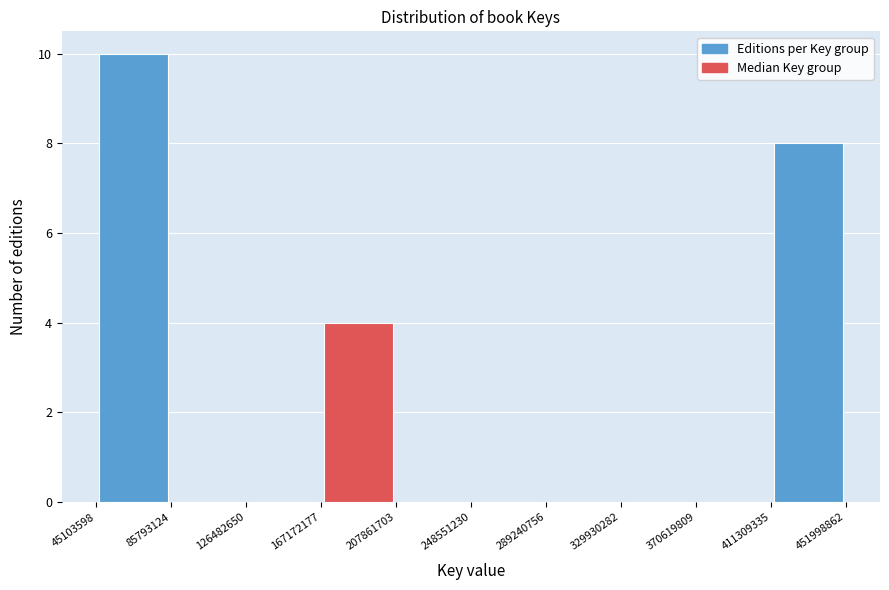

Which range on the x-axis has the tallest bar?

45103598 to 85793124